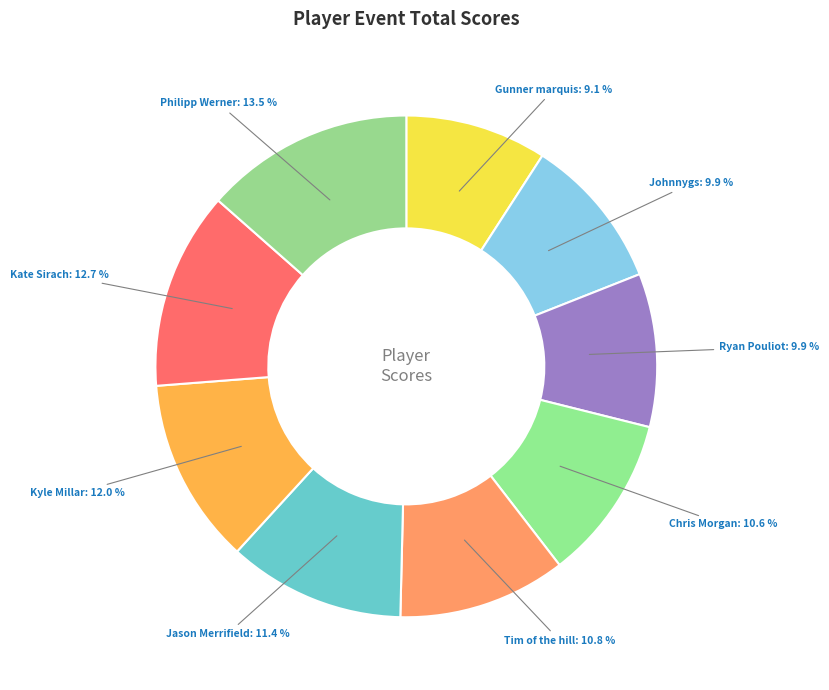

Does any single category account for the majority?

No